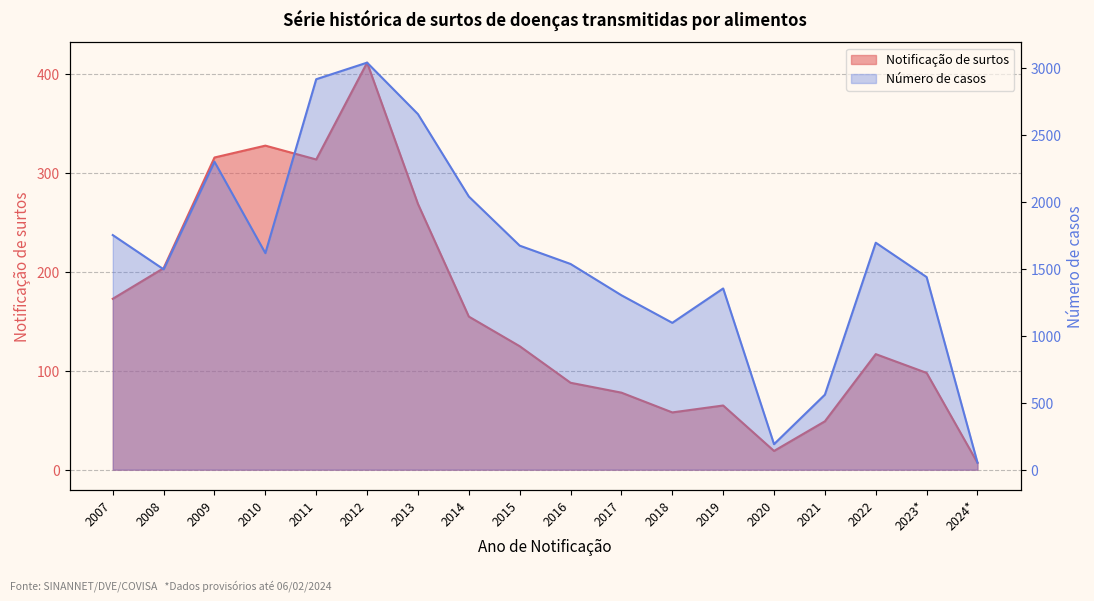

How many data points in Número de casos are less than 1619?

9